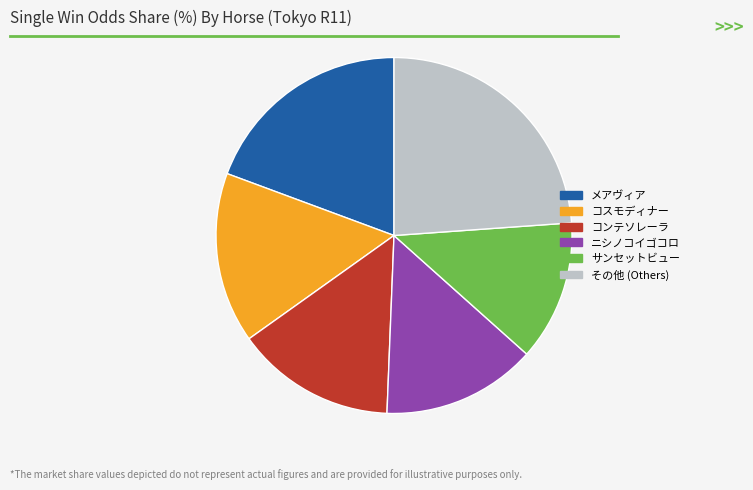

Is the sum of コンテソレーラ and ニシノコイゴコロ greater than half?

No